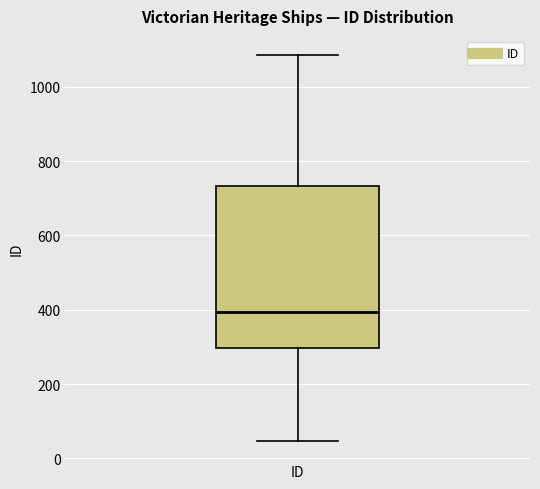

Where does the median line of the box for ID sit on the y-axis? The values are not printed on the chart, so give them approximately, as read against the axis.

400